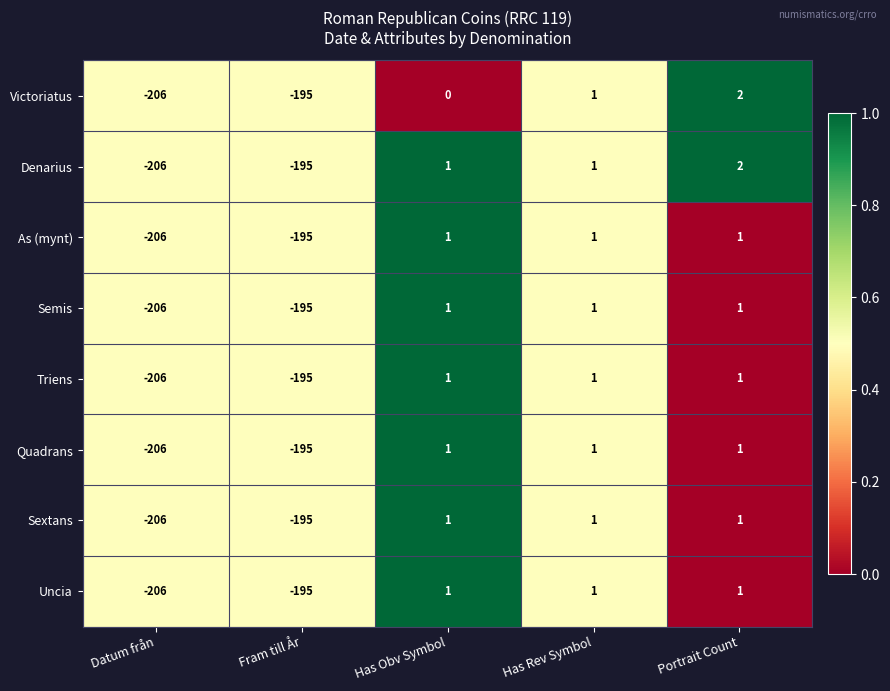

At which label is Triens closest to -102?

Fram till År